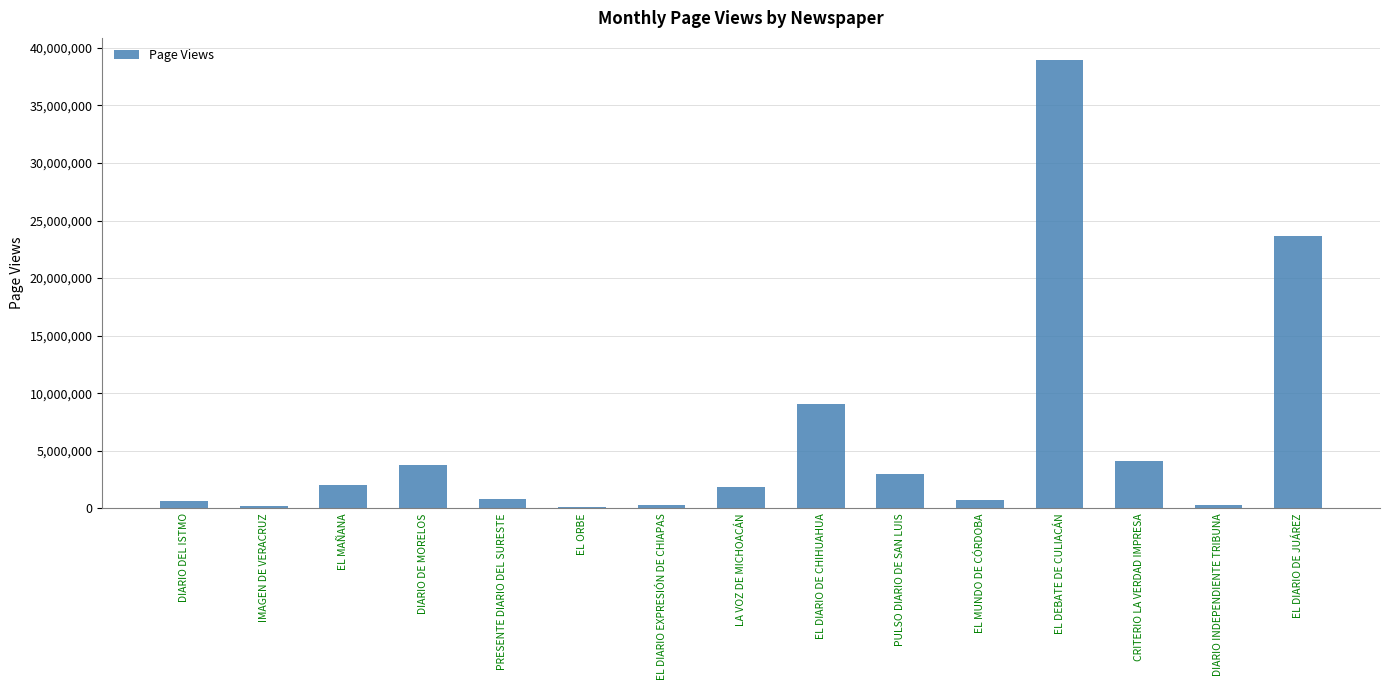

What is the greatest value displayed?

38919214